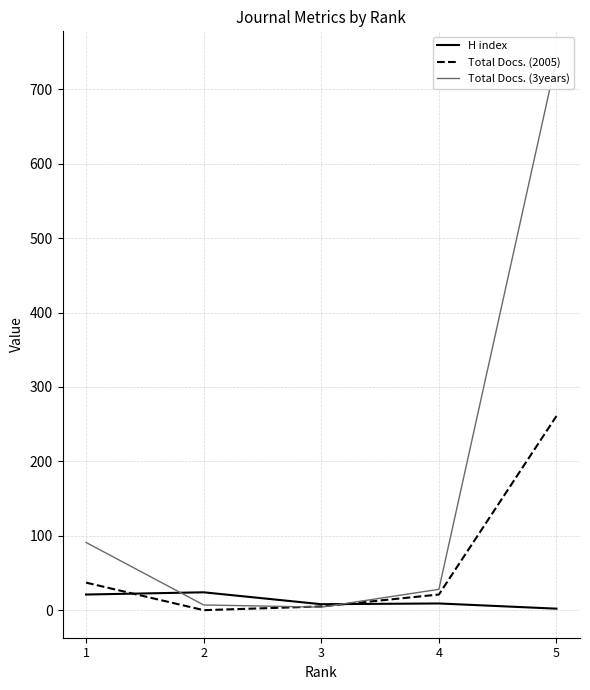

How many data points in Total Docs. (3years) are less than 28?

2